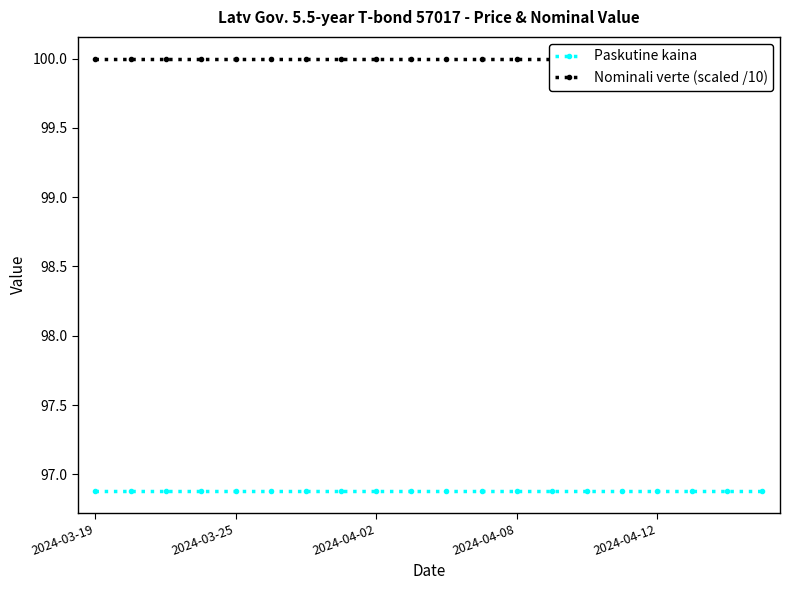

Does the chart display data point markers on the line(s)?

Yes